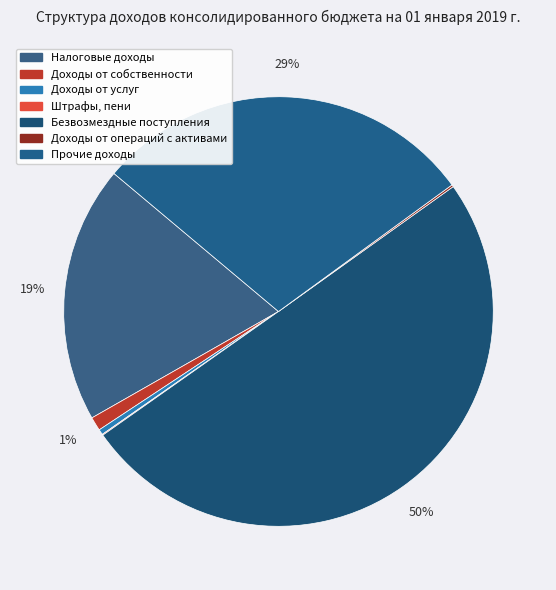

Which slice is the smallest?

Штрафы, пени, неустойки